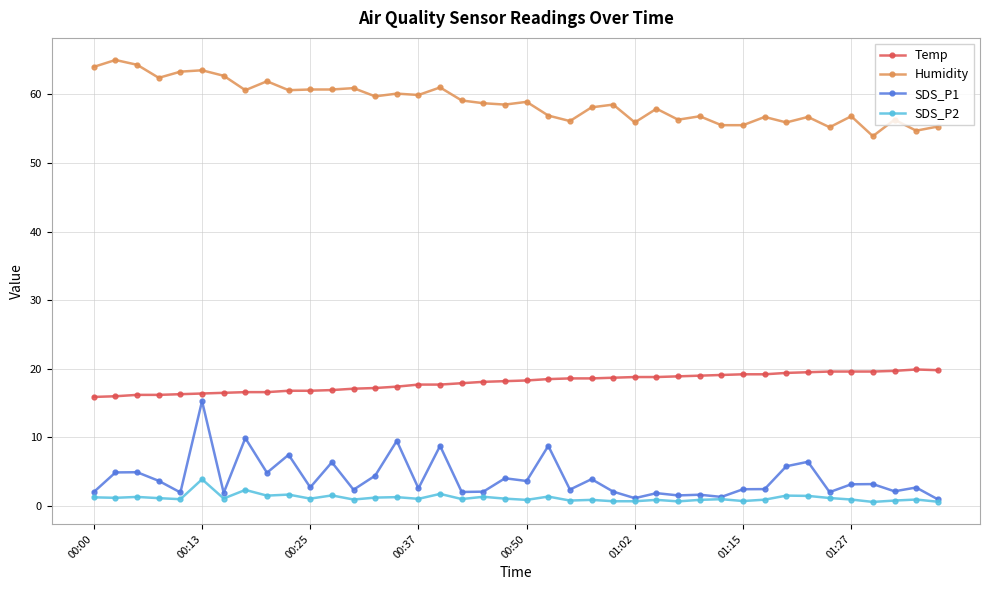

What is the highest value of the Humidity series?

65.0